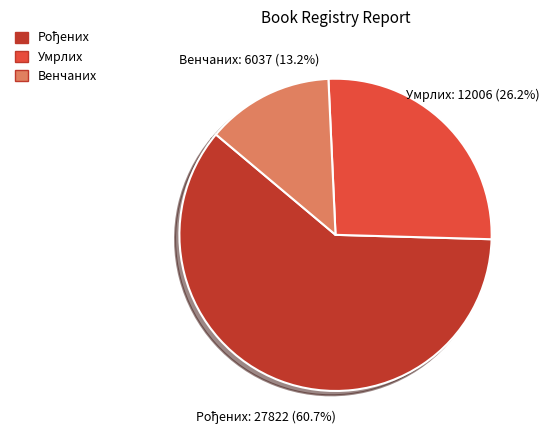

What is the smallest slice in the pie chart?

Венчаних